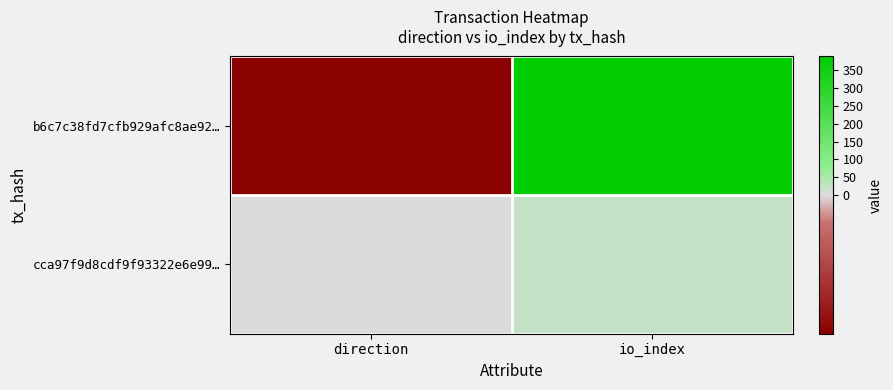

List the series in order of their peak value, highest first.

b6c7c38fd7cfb929afc8ae92…, cca97f9d8cdf9f93322e6e99…